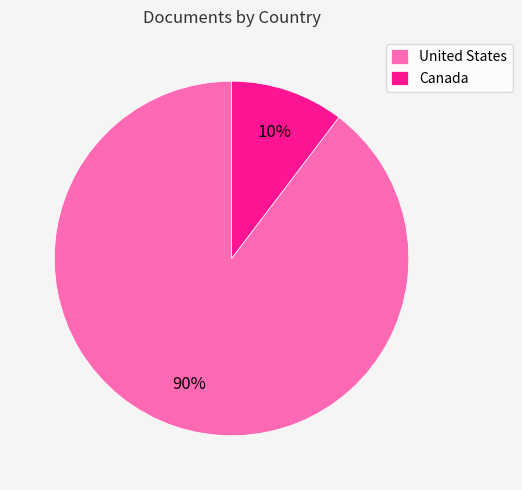

Approximately how many times larger is the value at Canada compared to United States?

0.1